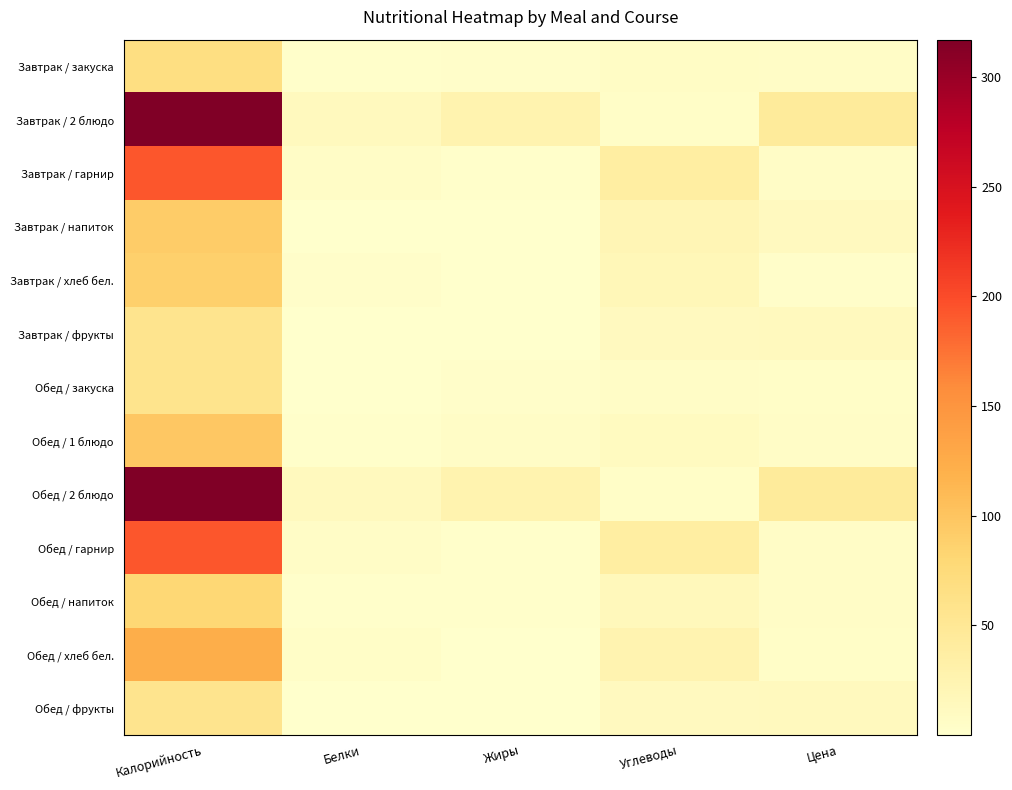

What is the smallest value displayed?

0.2